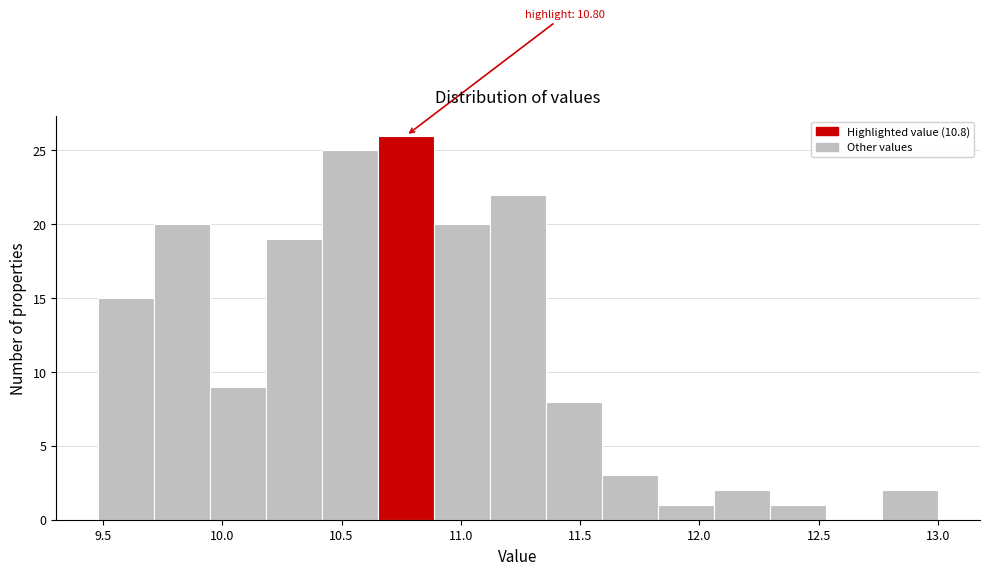

Which range on the x-axis has the tallest bar?

10.65 to 10.90